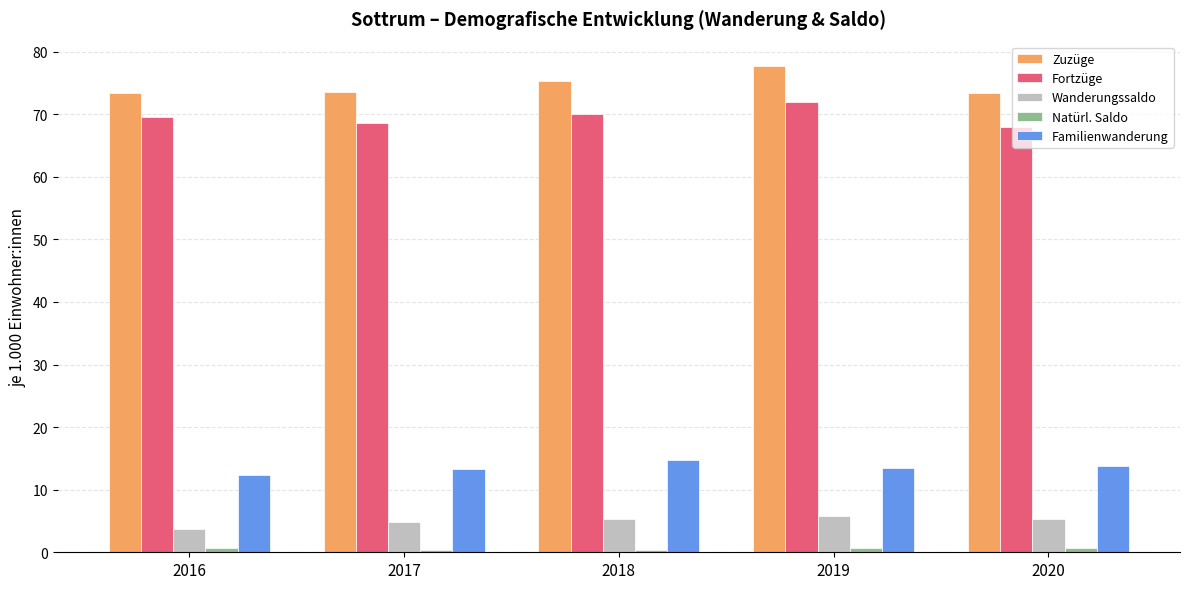

Count the number of categories in the chart.

5